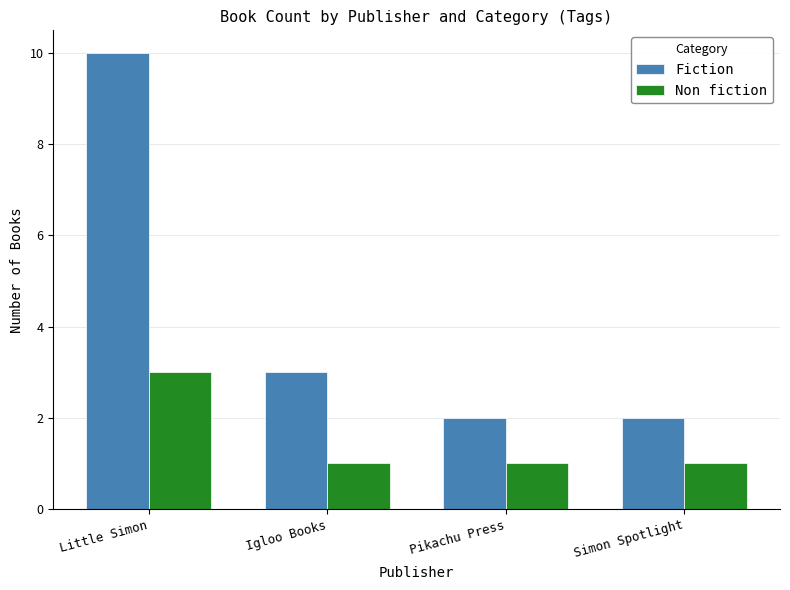

Which series has the widest spread of values?

Fiction